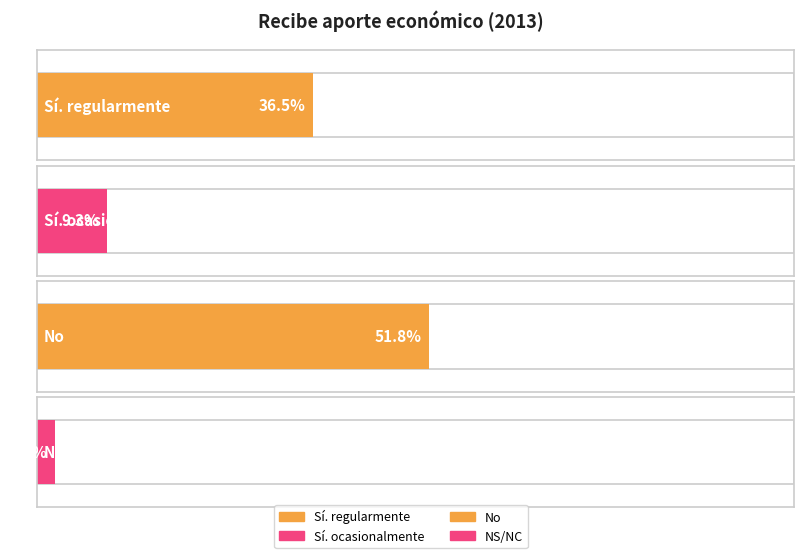

What is the label of the 4th bar from the left?

NS/NC